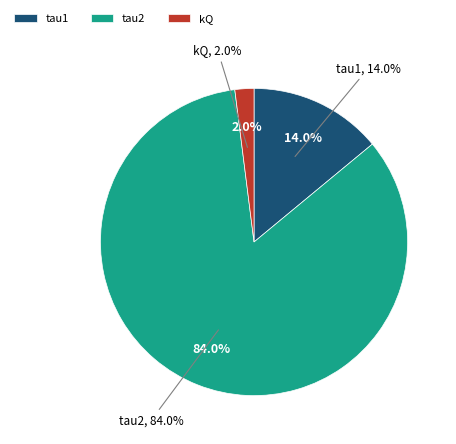

What is the largest slice in the pie chart?

tau2